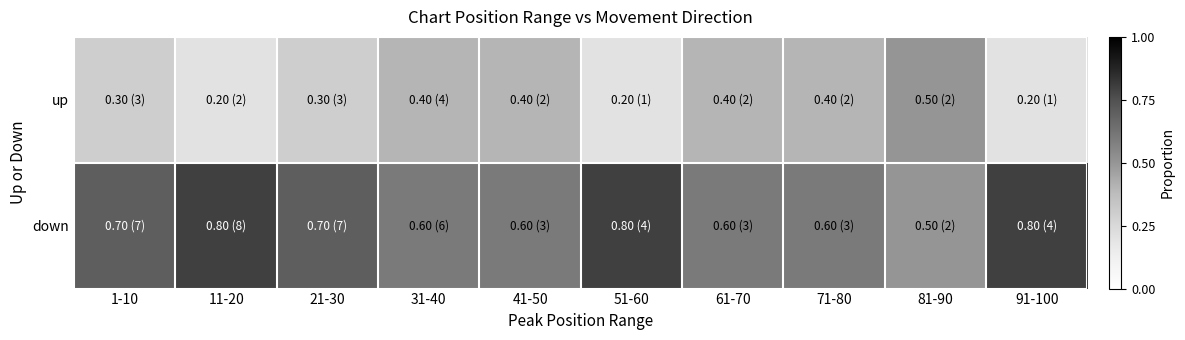

Reading right to left, list all the values displayed in this chart.

up: 91-100=0.2	81-90=0.5	71-80=0.4	61-70=0.4	51-60=0.2	41-50=0.4	31-40=0.4	21-30=0.3	11-20=0.2	1-10=0.3
down: 91-100=0.8	81-90=0.5	71-80=0.6	61-70=0.6	51-60=0.8	41-50=0.6	31-40=0.6	21-30=0.7	11-20=0.8	1-10=0.7